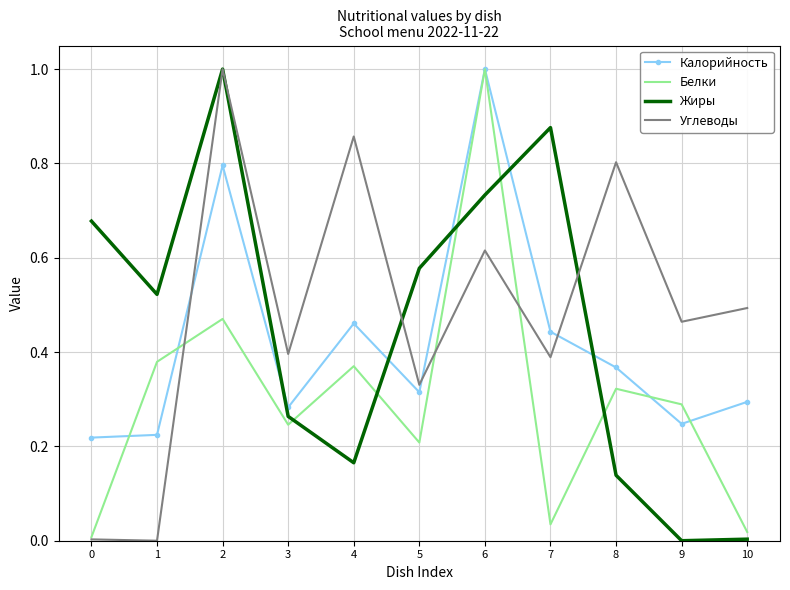

Is the value of Жиры at 5 greater than the value of Углеводы at 4?

No